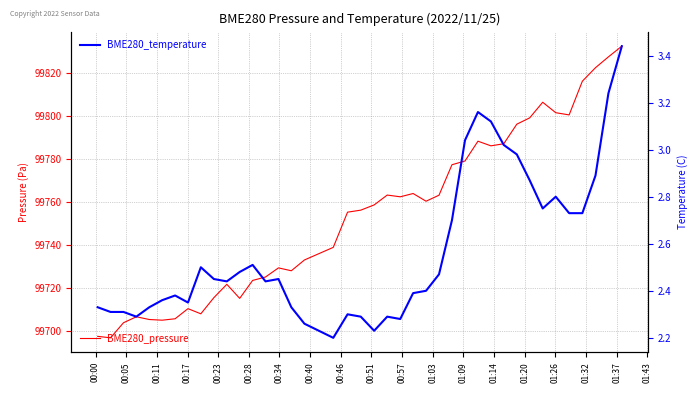

What is the value of the BME280_pressure point at the 9th from the left?

99707.9